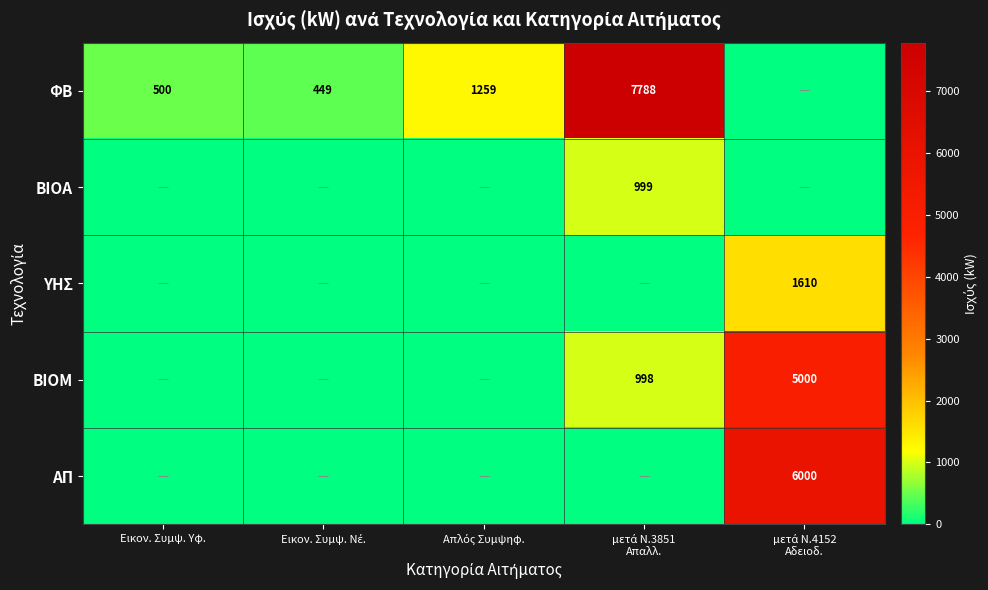

At which category is the sum across all series the highest?

μετά Ν.4152
Αδειοδ.